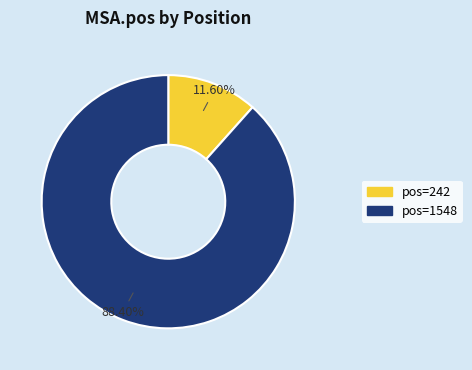

Which category accounts for the majority?

pos=1548